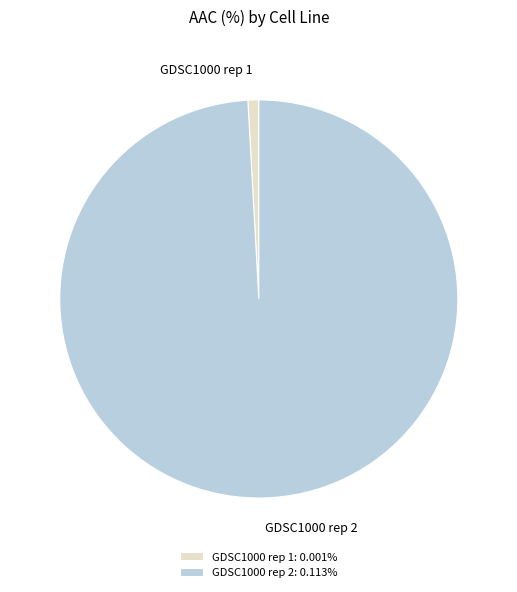

Do GDSC1000 rep 1 and GDSC1000 rep 2 together represent more than half of the pie?

Yes